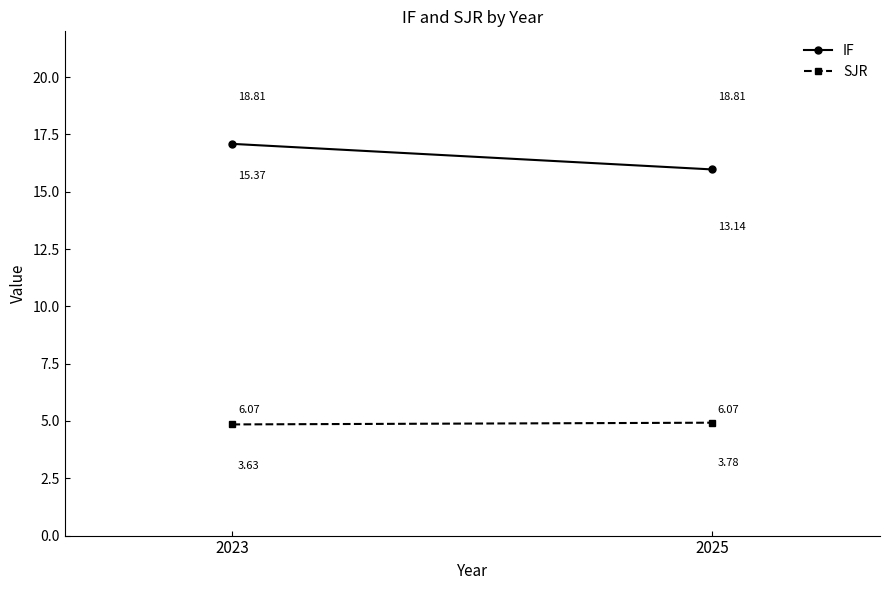

What is the difference between the maximum and minimum values in the IF series?

1.1